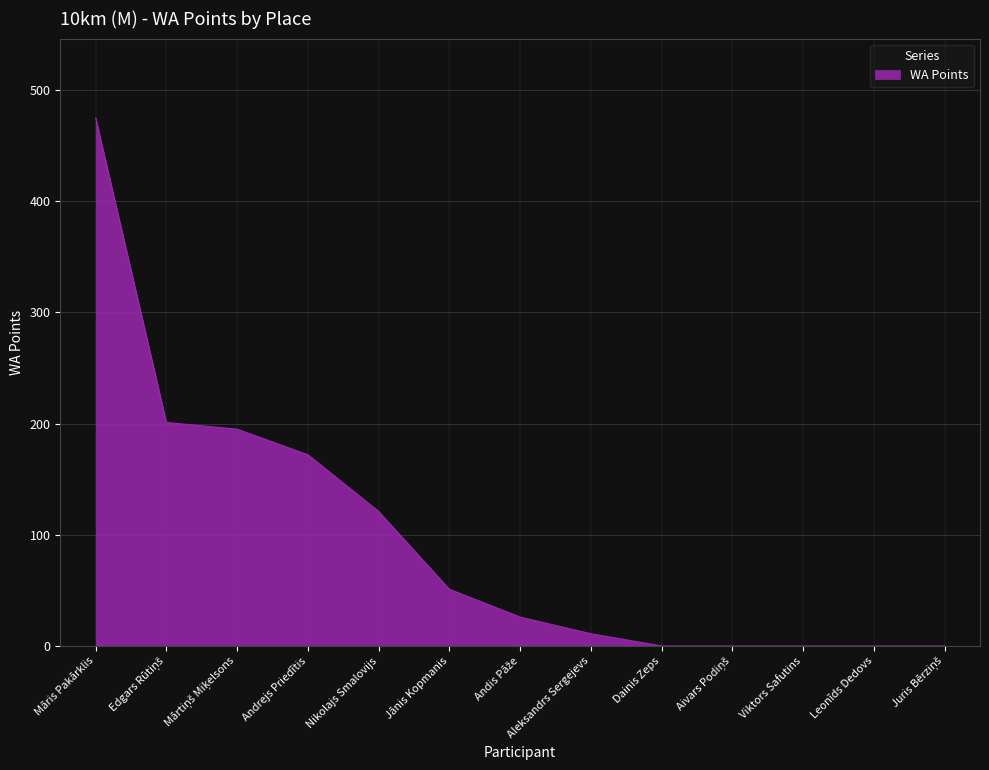

What is the difference between the maximum and minimum values?

475